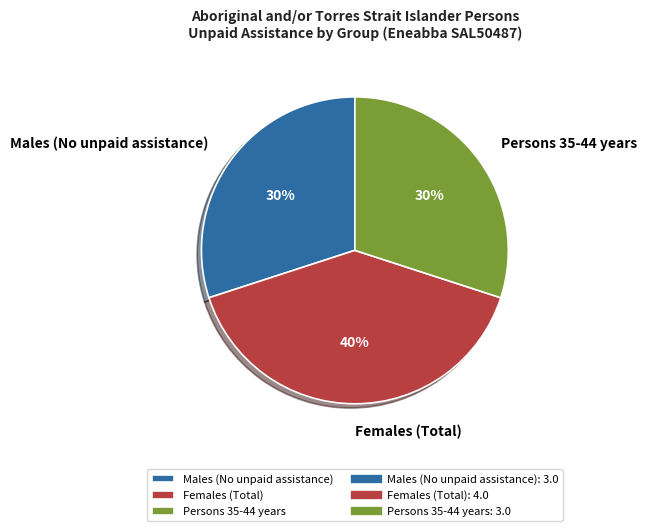

Is the sum of Females (Total) and Persons 35-44 years greater than half?

Yes